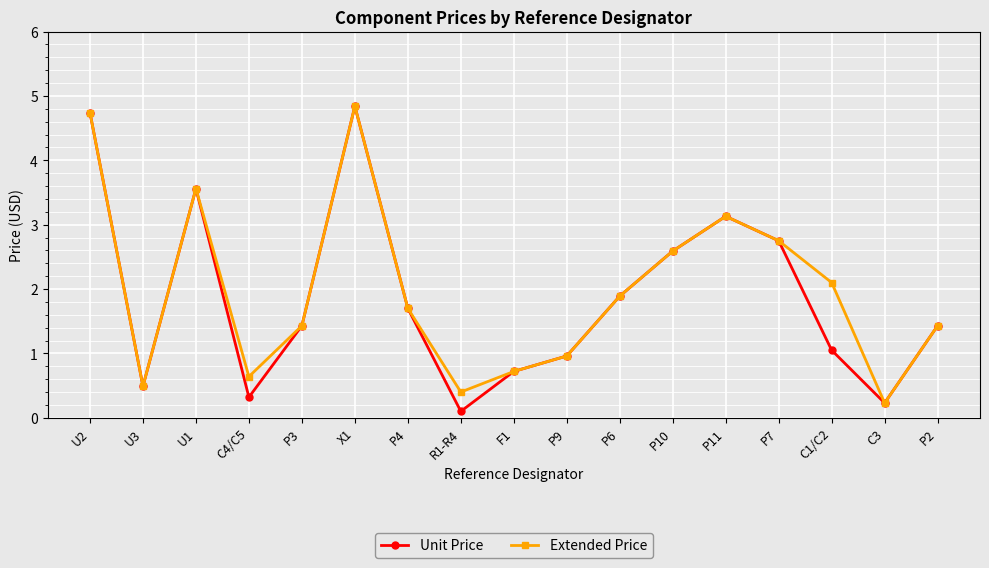

Which series has the largest range (max minus min)?

Unit Price